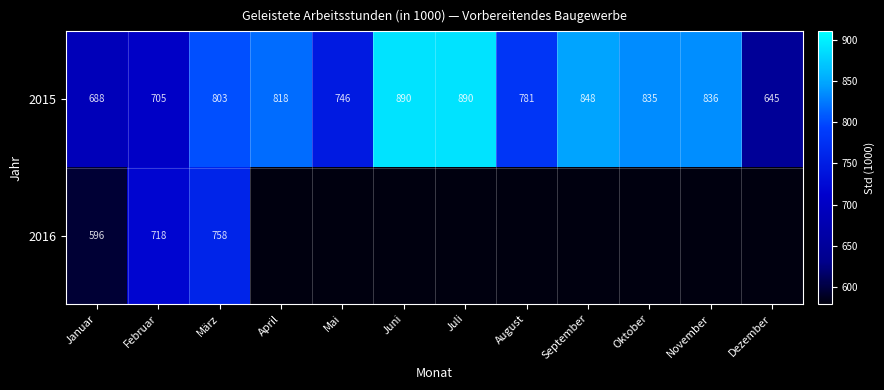

At which category is the sum across all series the highest?

März